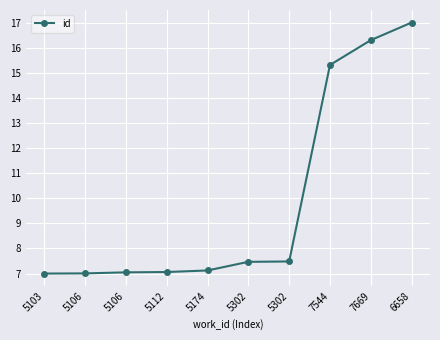

True or false: the data shows 4.5 at 5112.

False